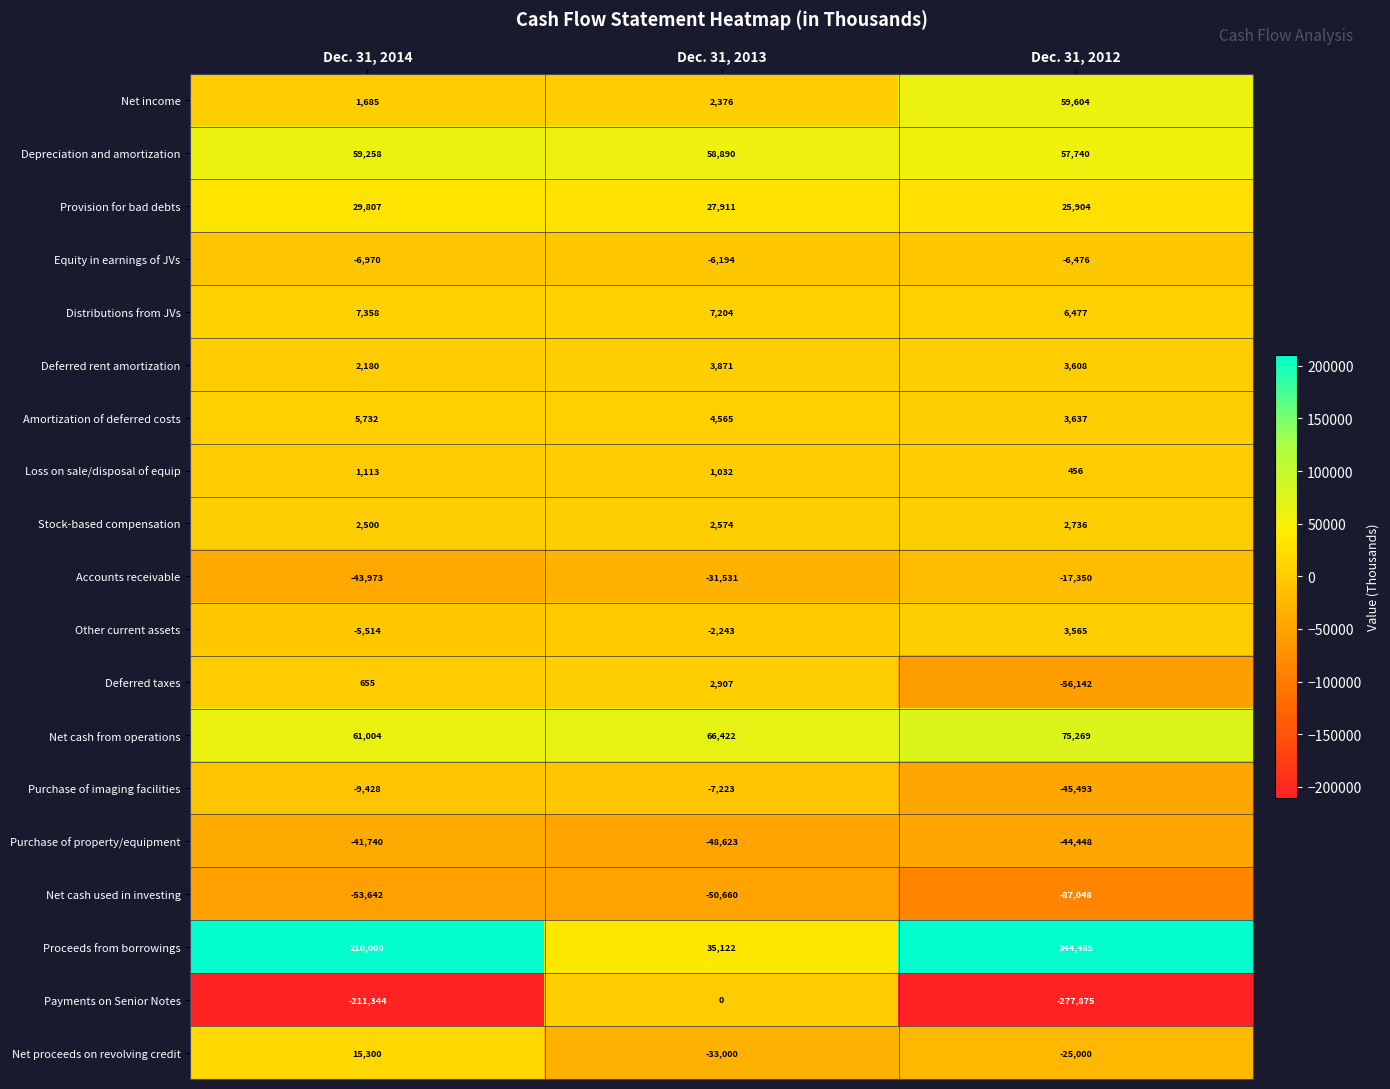

Is the value of Stock-based compensation at Dec. 31, 2014 greater than the value of Amortization of deferred costs at Dec. 31, 2012?

No